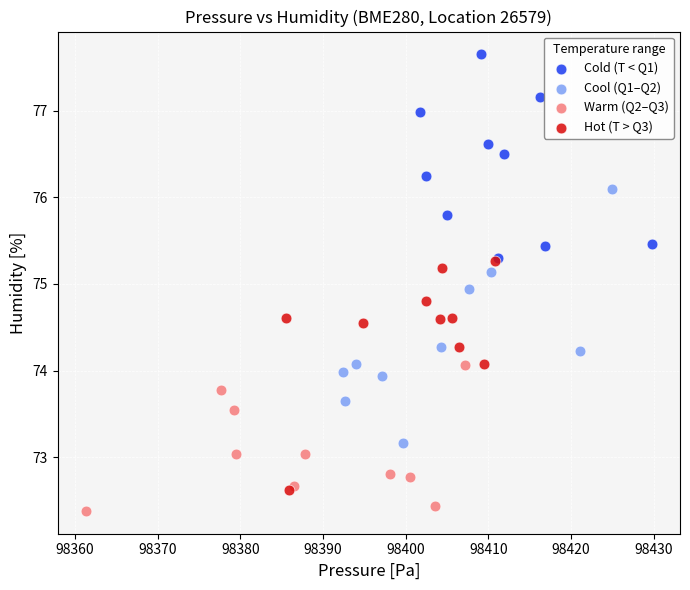

Which series contains the highest Y value?

Cold (T < Q1)